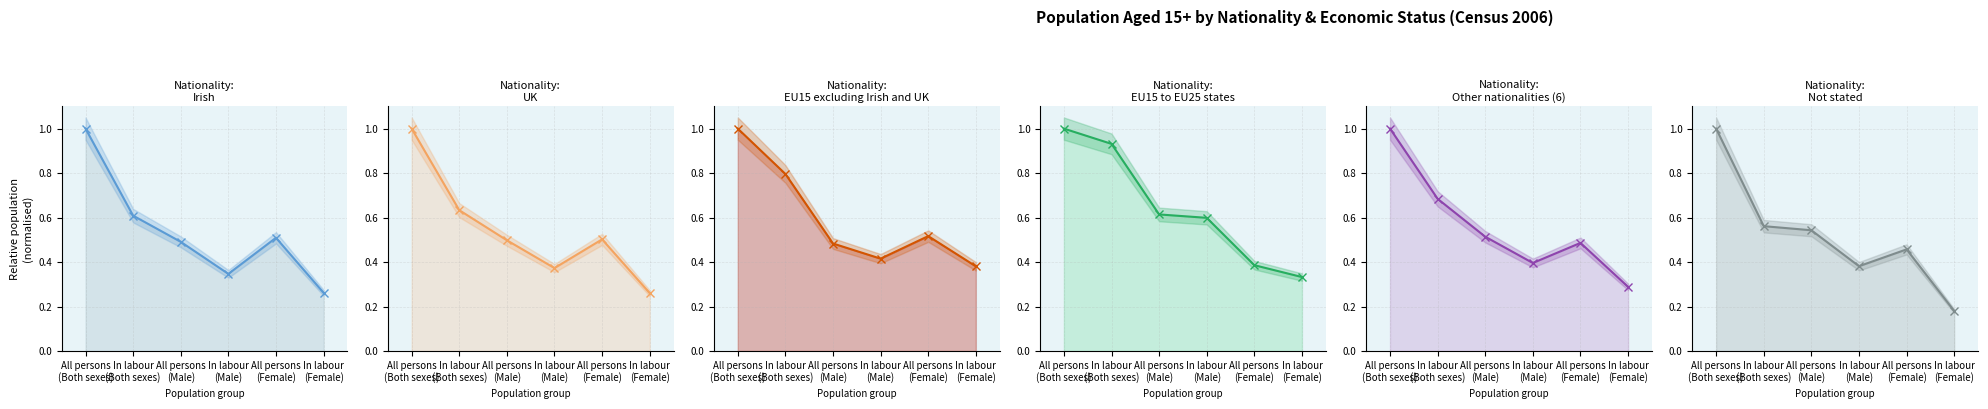

Is the value of EU15 excluding Irish and UK at All persons
(Female) greater than the value of Not stated at All persons
(Male)?

No